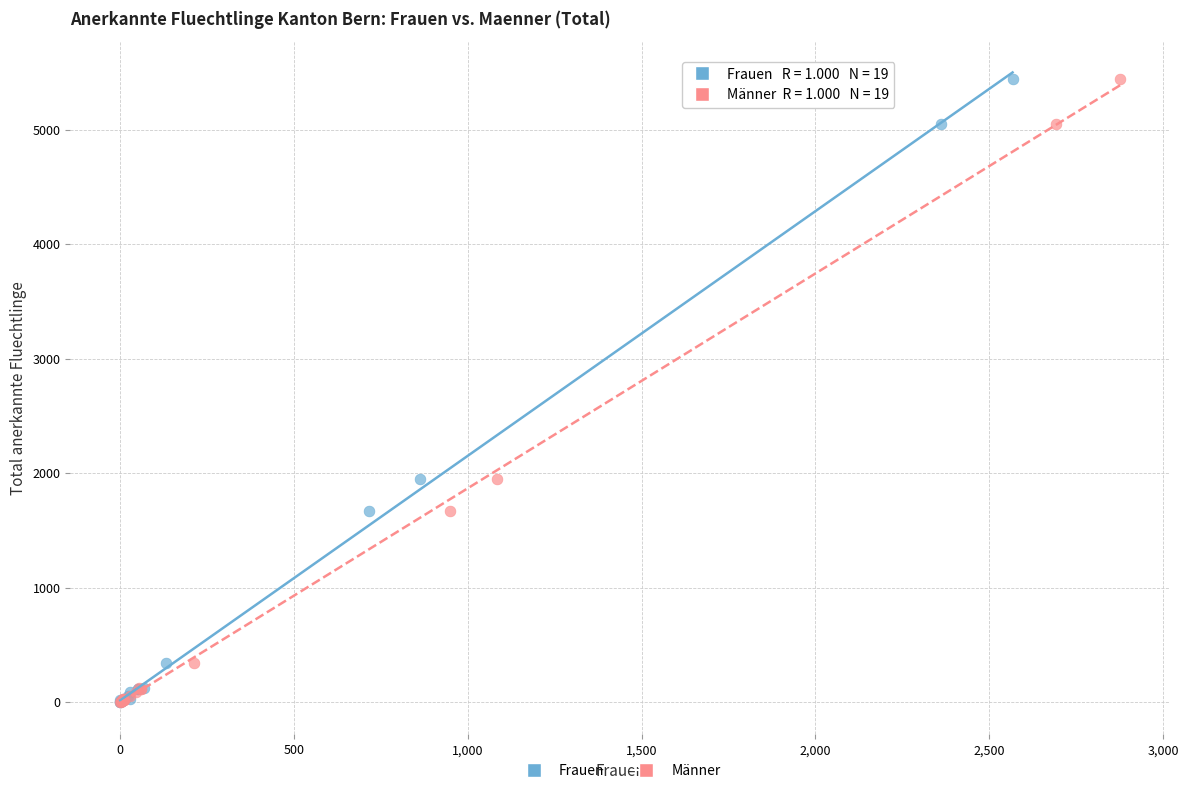

What are all the series names shown in the legend?

Frauen, Männer